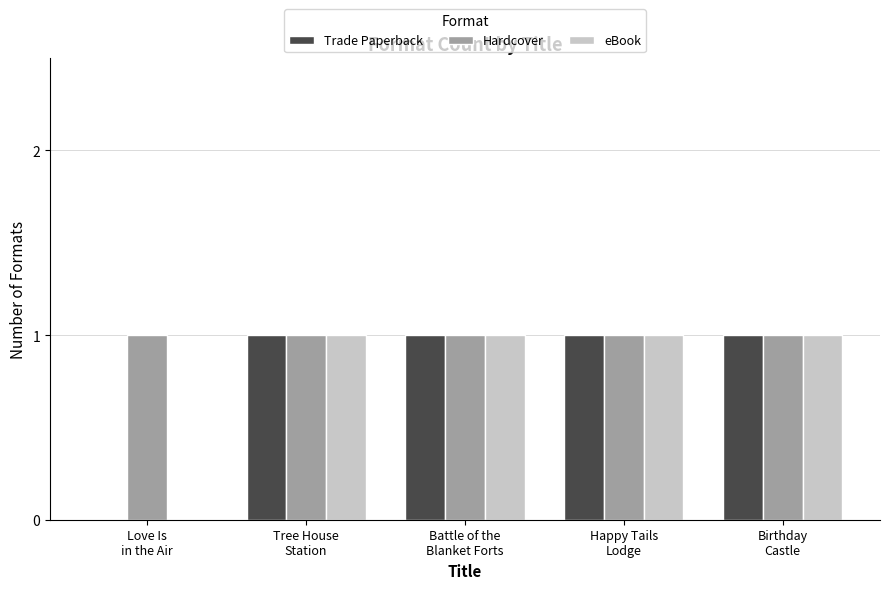

Which series has the largest total across all categories?

Hardcover